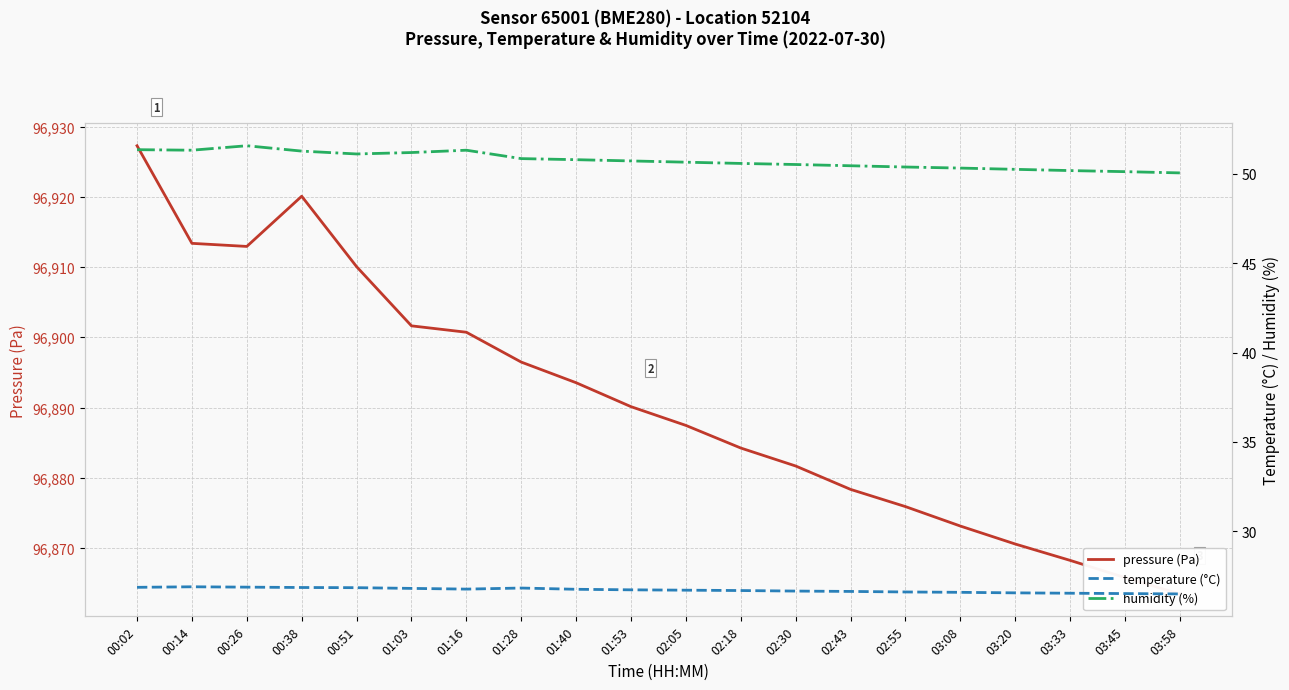

How many series are shown in this chart?

3